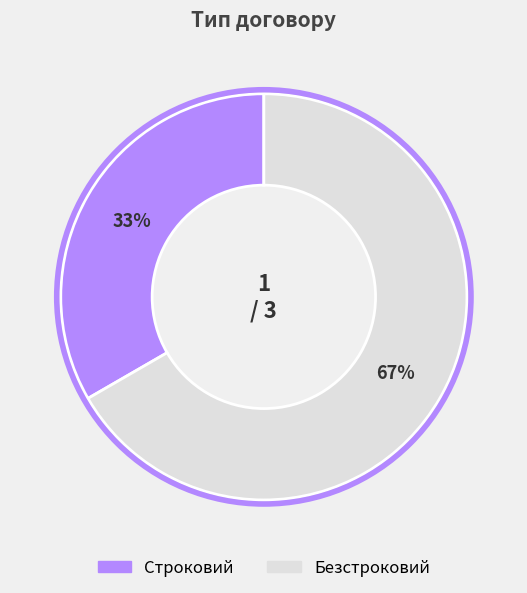

To the nearest percent, what portion does Безстроковий represent?

67%